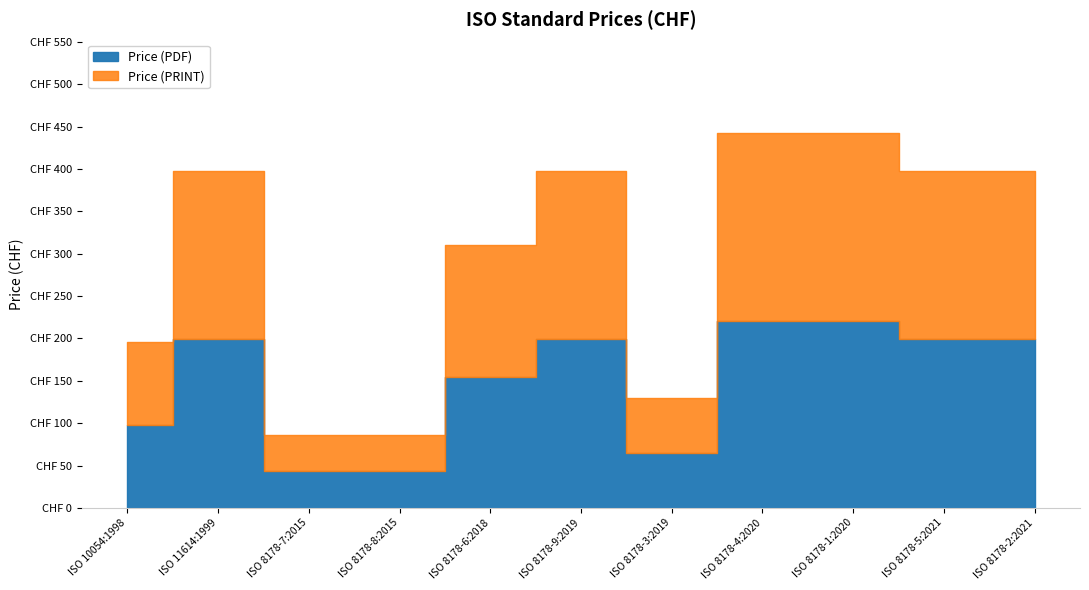

What value does the Price (PRINT) series have at ISO 8178-5:2021, to the nearest 10?

200